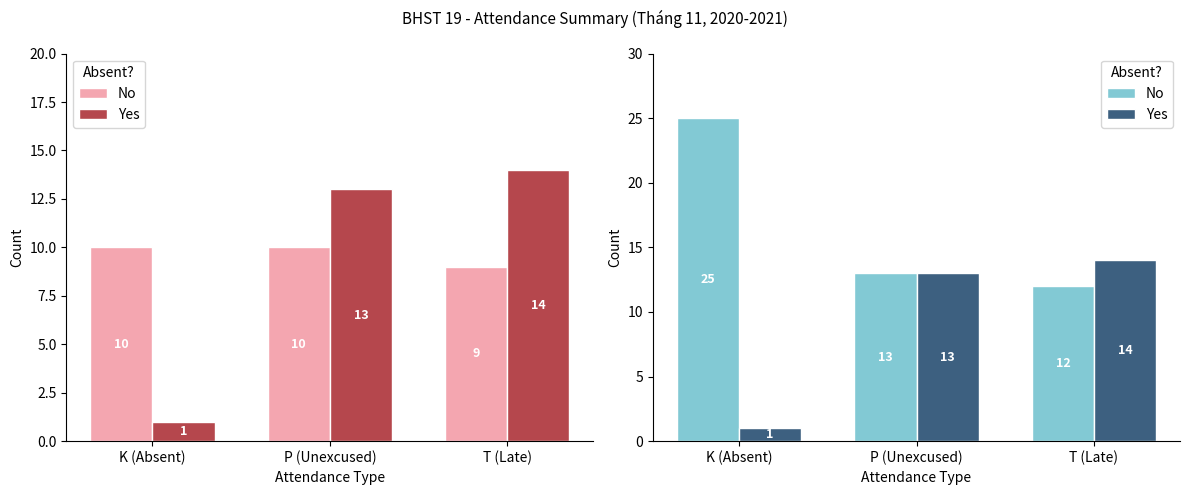

Between T (Late) and K (Absent), which is larger?

K (Absent)